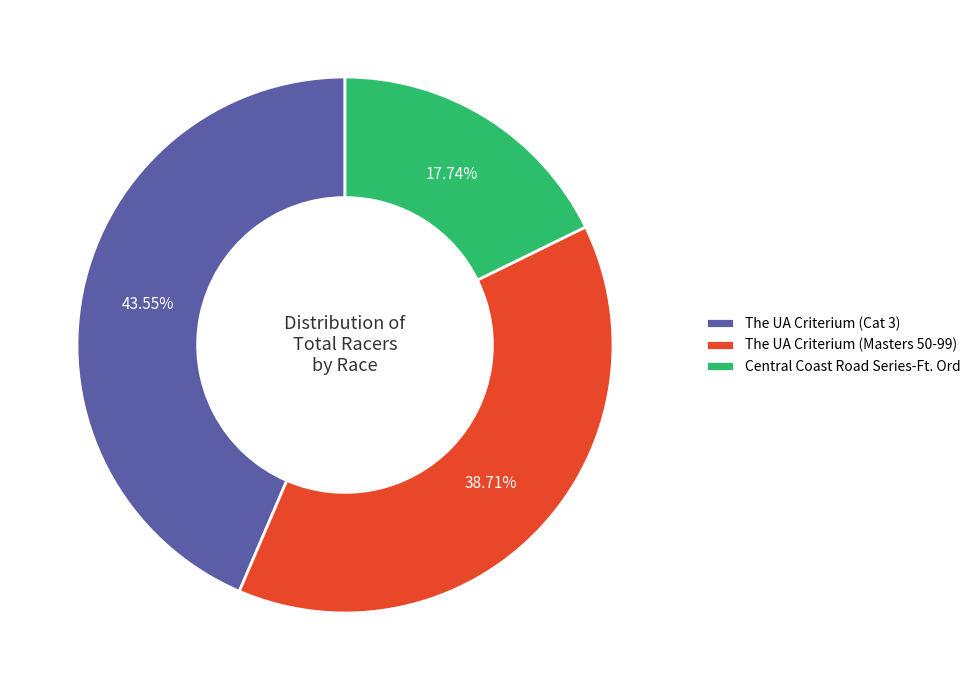

Count the number of slices in the pie.

3